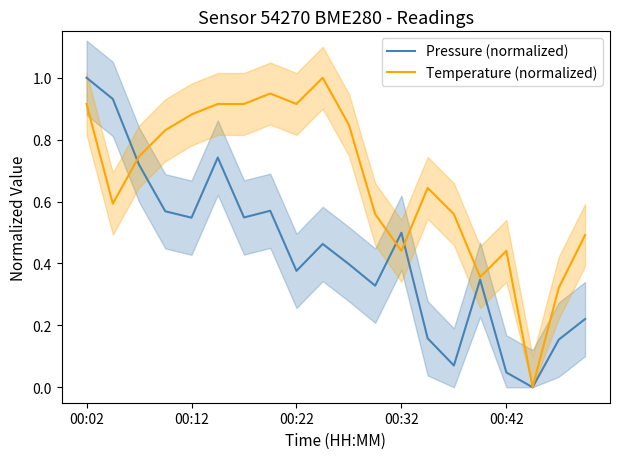

What are all the series names shown in the legend?

Pressure (normalized), Temperature (normalized)